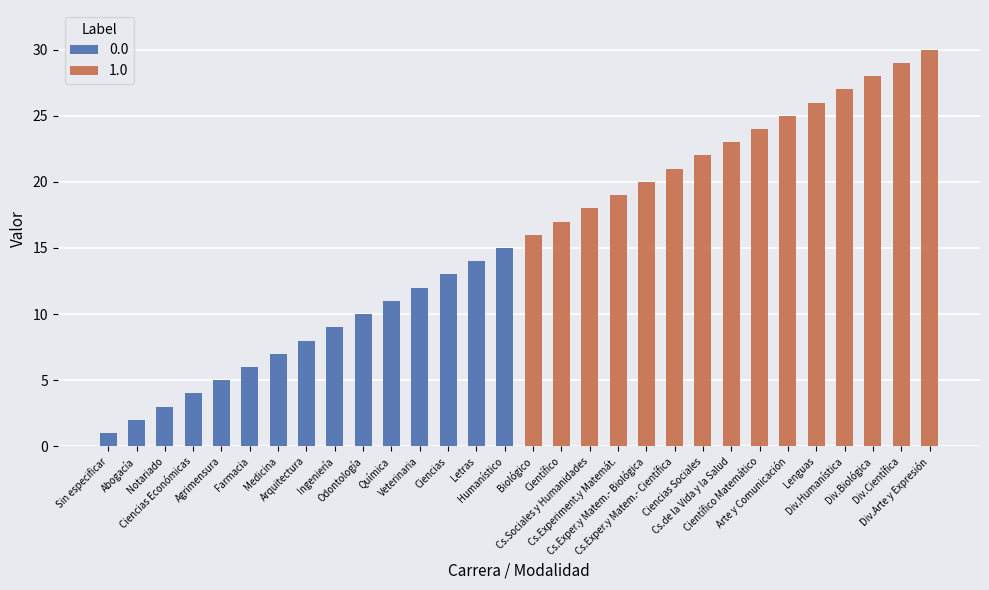

List the labels in order of value, smallest first.

Sin especificar, Abogacía, Notariado, Ciencias Económicas, Agrimensura, Farmacia, Medicina, Arquitectura, Ingeniería, Odontología, Química, Veterinaria, Ciencias, Letras, Humanístico, Biológico, Científico, Cs.Sociales y Humanidades, Cs.Experiment.y Matemát., Cs.Exper.y Matem.- Biológica, Cs.Exper.y Matem.- Científica, Ciencias Sociales, Cs.de la Vida y la Salud, Científico Matemático, Arte y Comunicación, Lenguas, Div.Humanística, Div.Biológica, Div.Científica, Div.Arte y Expresión